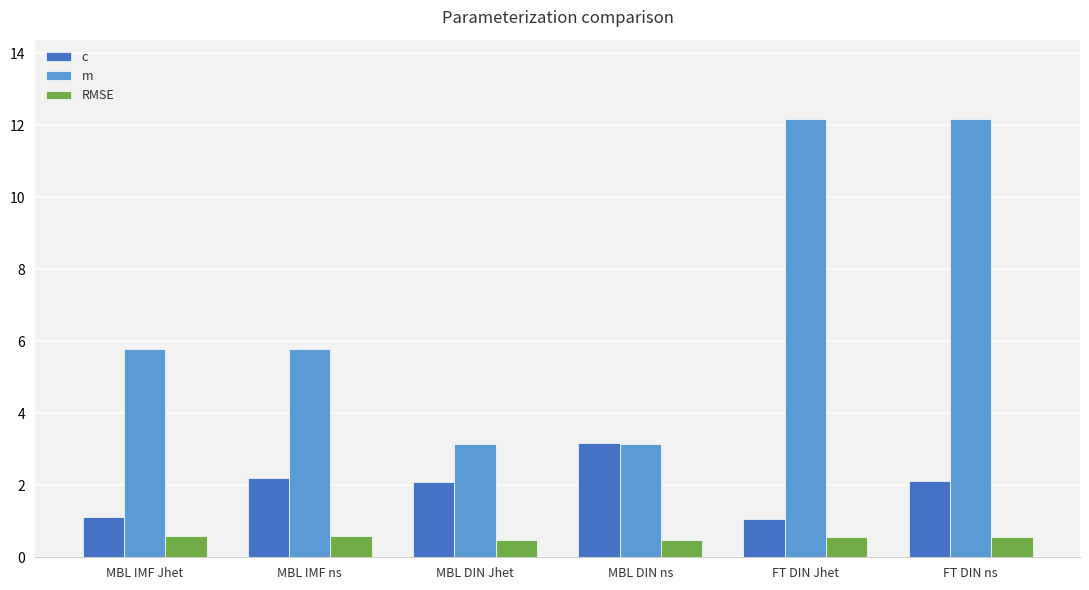

What is the difference between the second highest and minimum values in the m series?

9.0